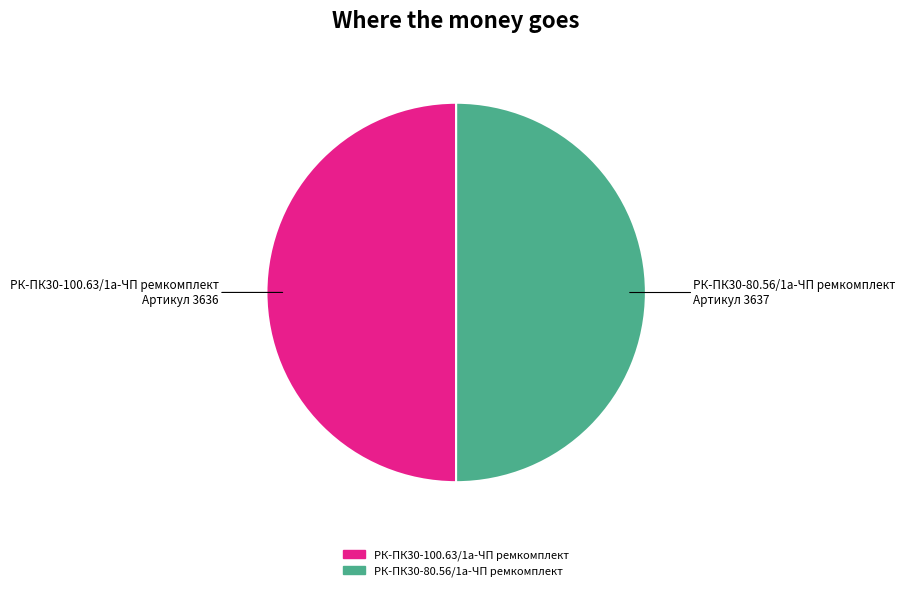

The РК-ПК30-80.56/1а-ЧП ремкомплект slice represents 60% of the pie. True or false?

False